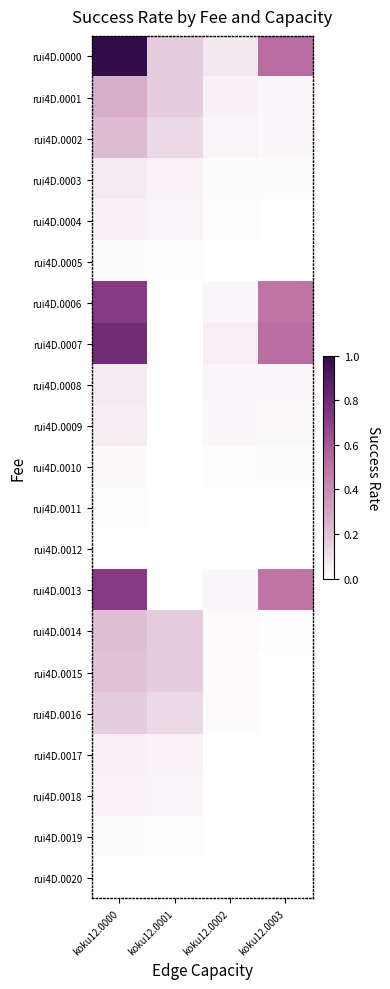

How many data points does each series have?

4